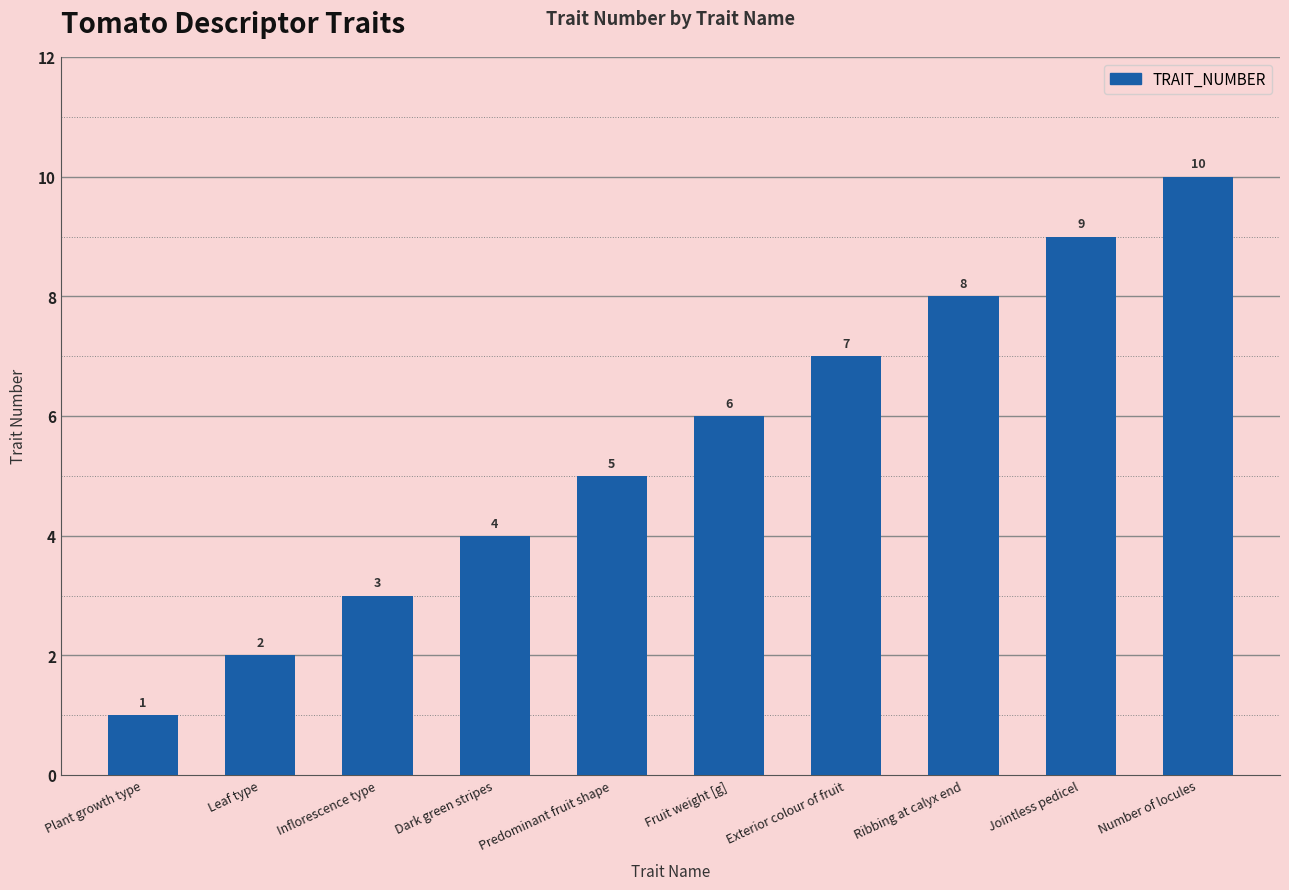

What is the label of the 3rd bar from the left?

Inflorescence type